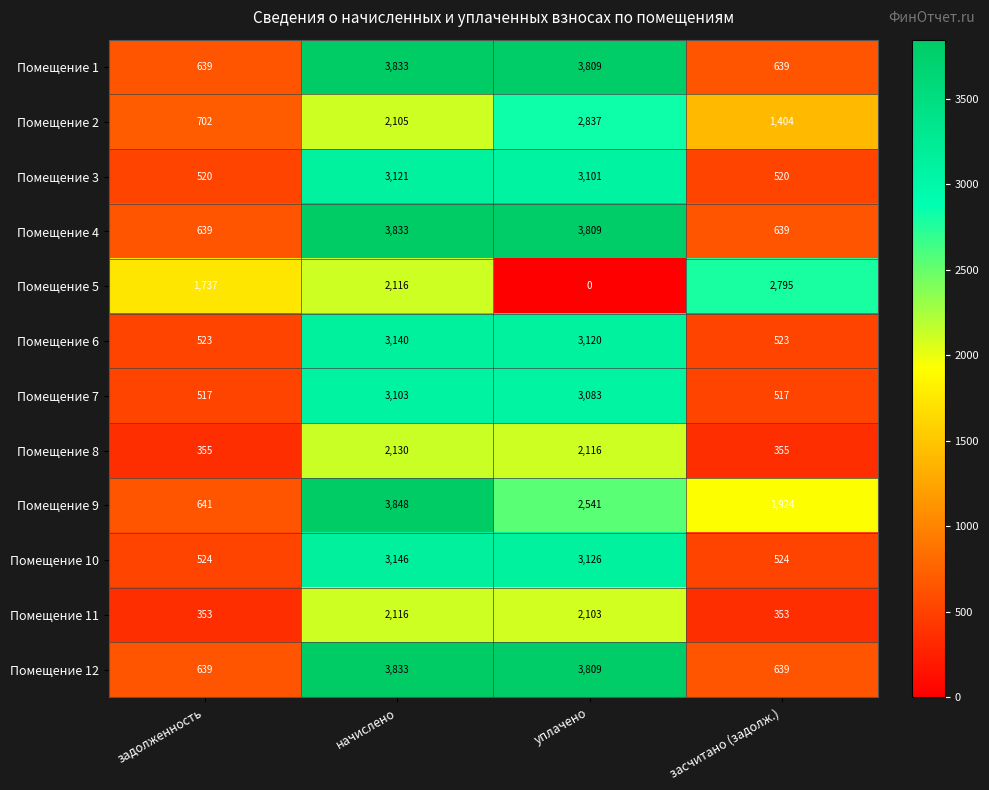

At which category does the chart reach its minimum across all series?

уплачено